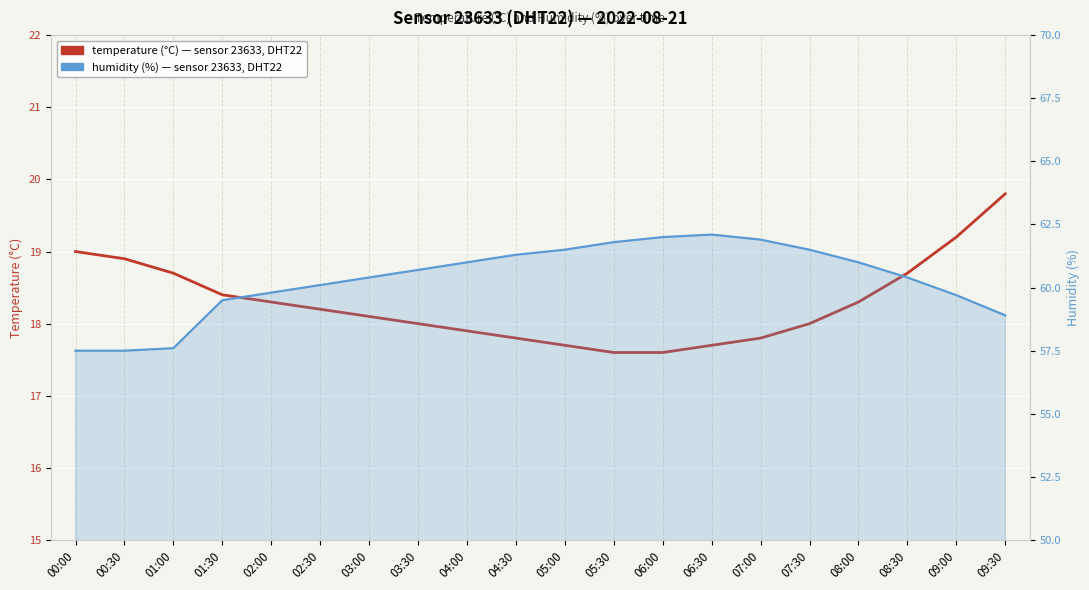

Is it true that temperature equals 17.7 at 06:30?

True